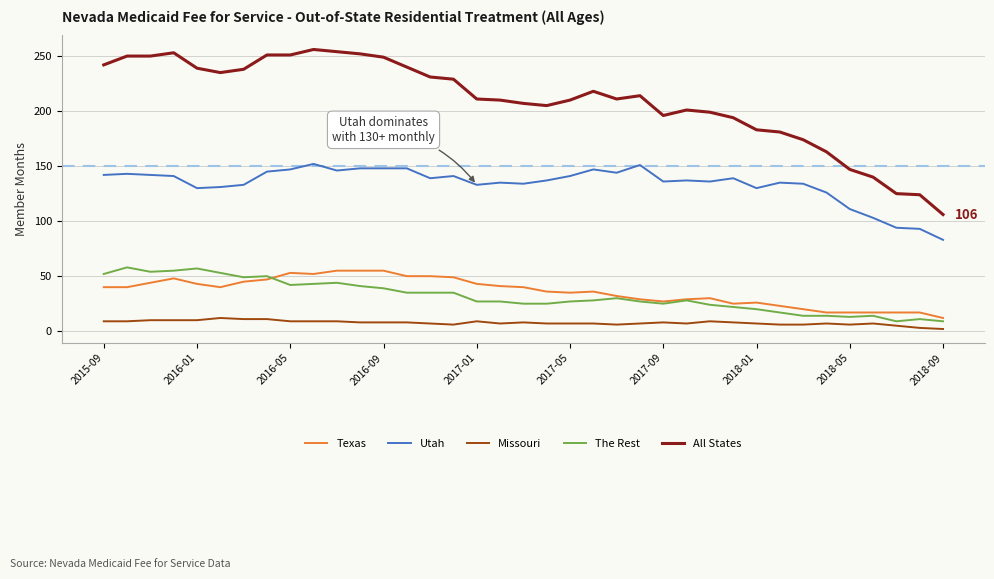

True or false: Missouri and Texas intersect in this chart.

False